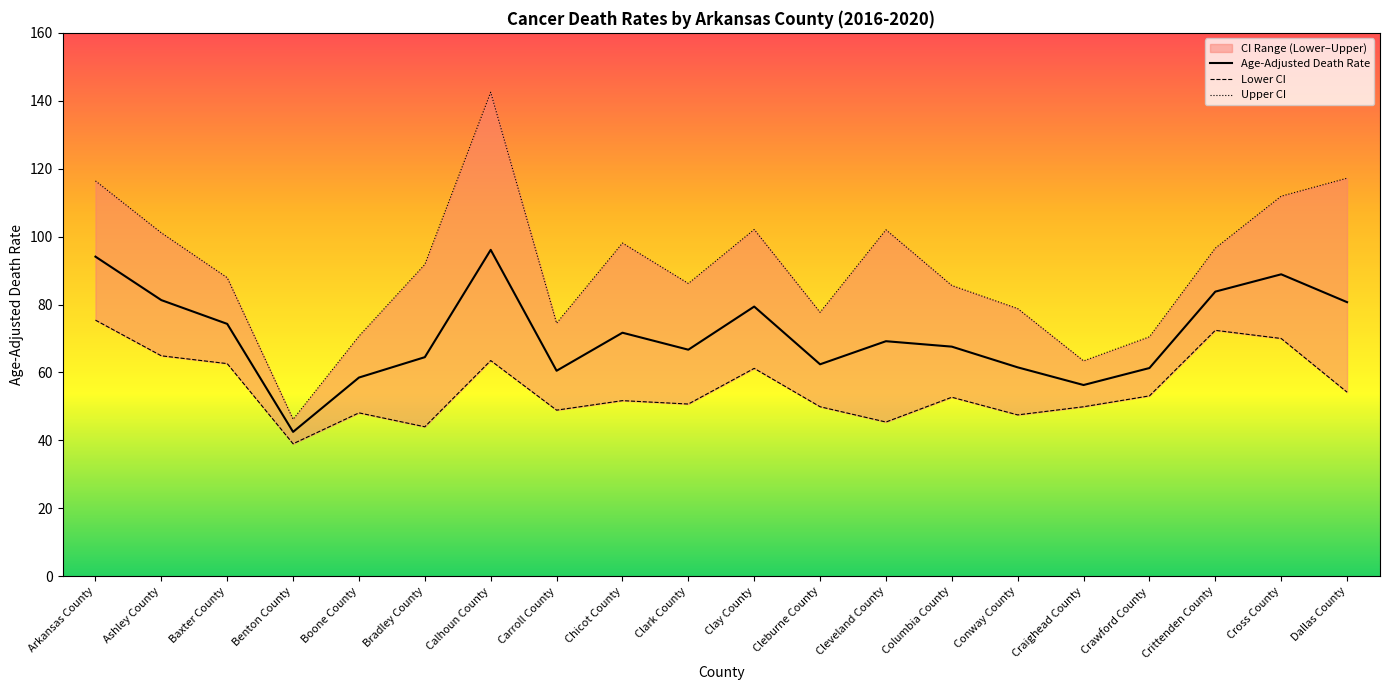

What is the value of the Age-Adjusted Death Rate point at the 19th from the left?

88.9